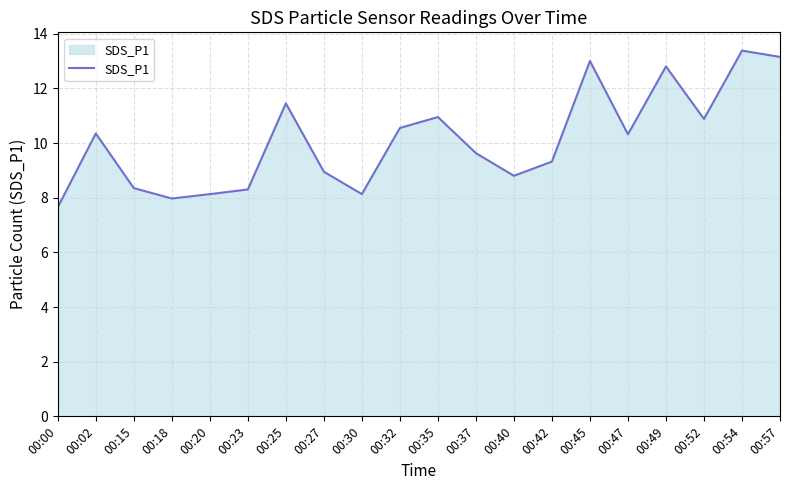

The chart shows a value of 22.8 at 00:54. True or false?

False